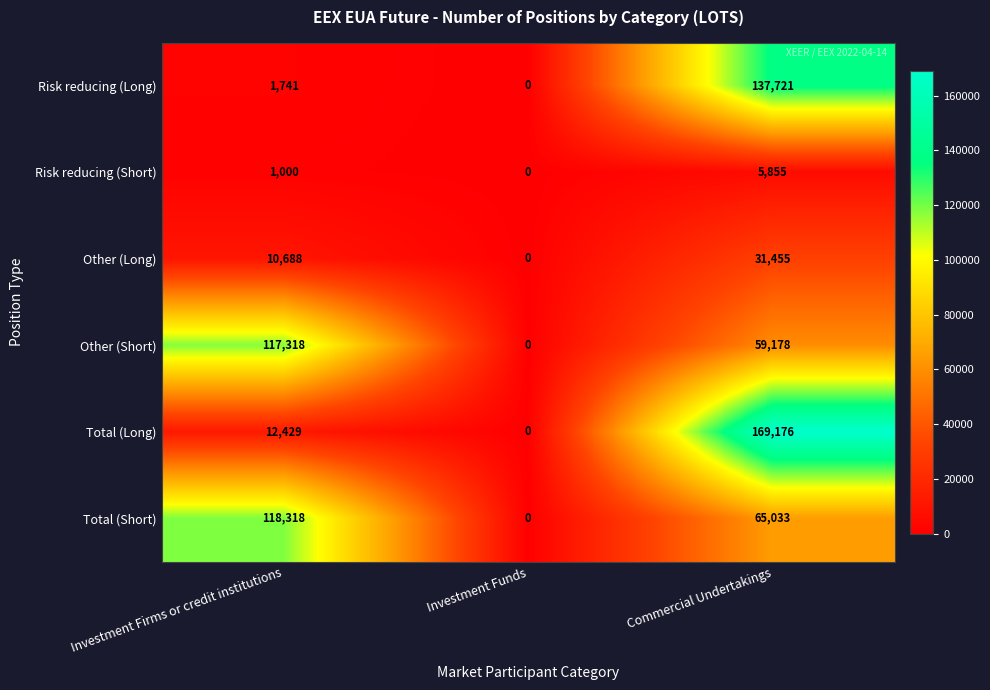

Between Investment Funds and Commercial Undertakings, which series saw the biggest shift?

Total (Long)